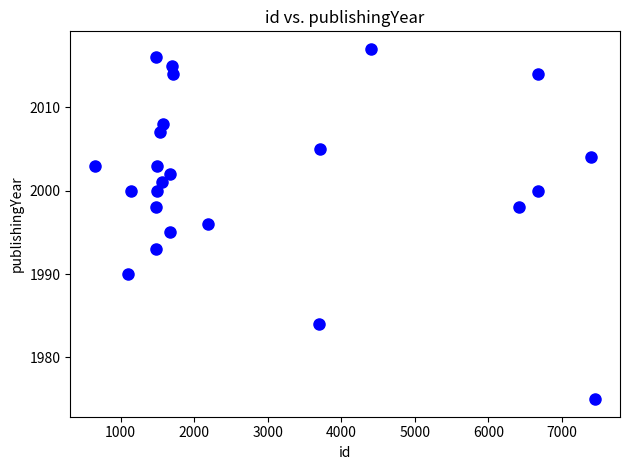

What is the range of X values (max minus min)?

6792